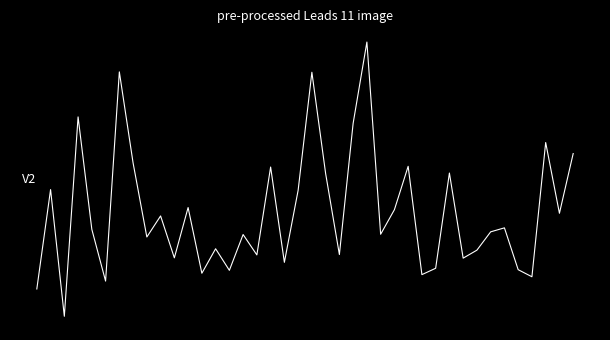

Is this an area chart (filled region under the line)?

No